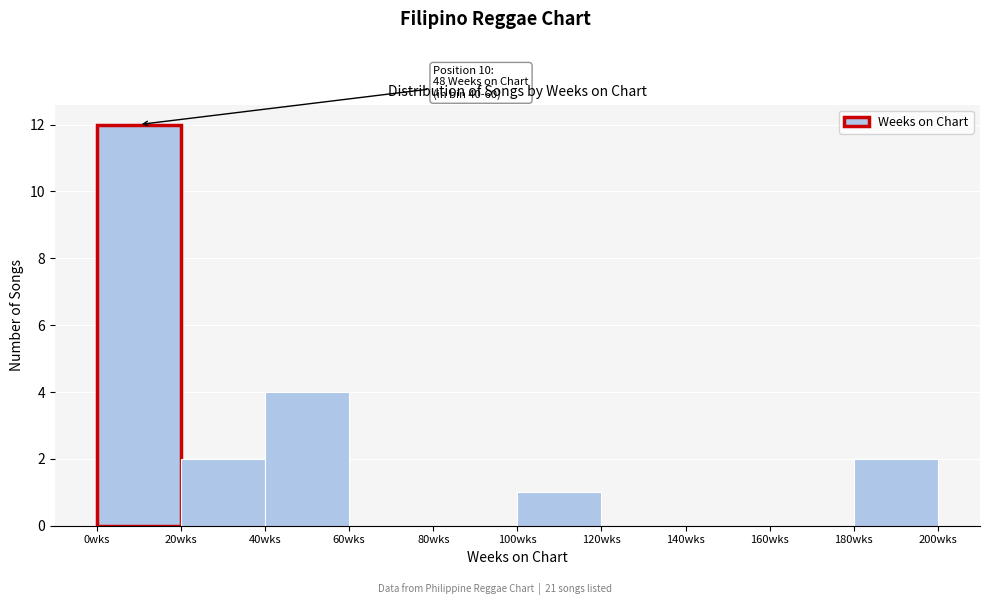

Which range on the x-axis has the tallest bar?

0 to 20